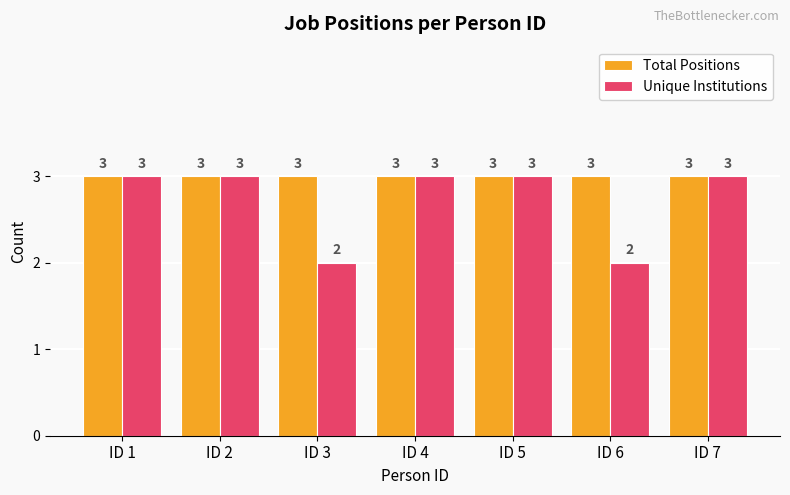

Reading left to right, extract all data points from this chart.

Total Positions: ID 1=3	ID 2=3	ID 3=3	ID 4=3	ID 5=3	ID 6=3	ID 7=3
Unique Institutions: ID 1=3	ID 2=3	ID 3=2	ID 4=3	ID 5=3	ID 6=2	ID 7=3